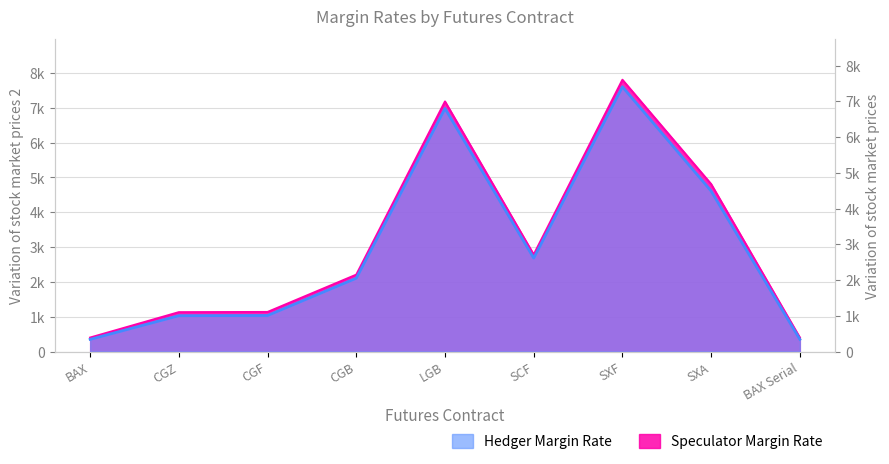

True or false: Hedger Margin Rate has a value of 351 at BAX.

True